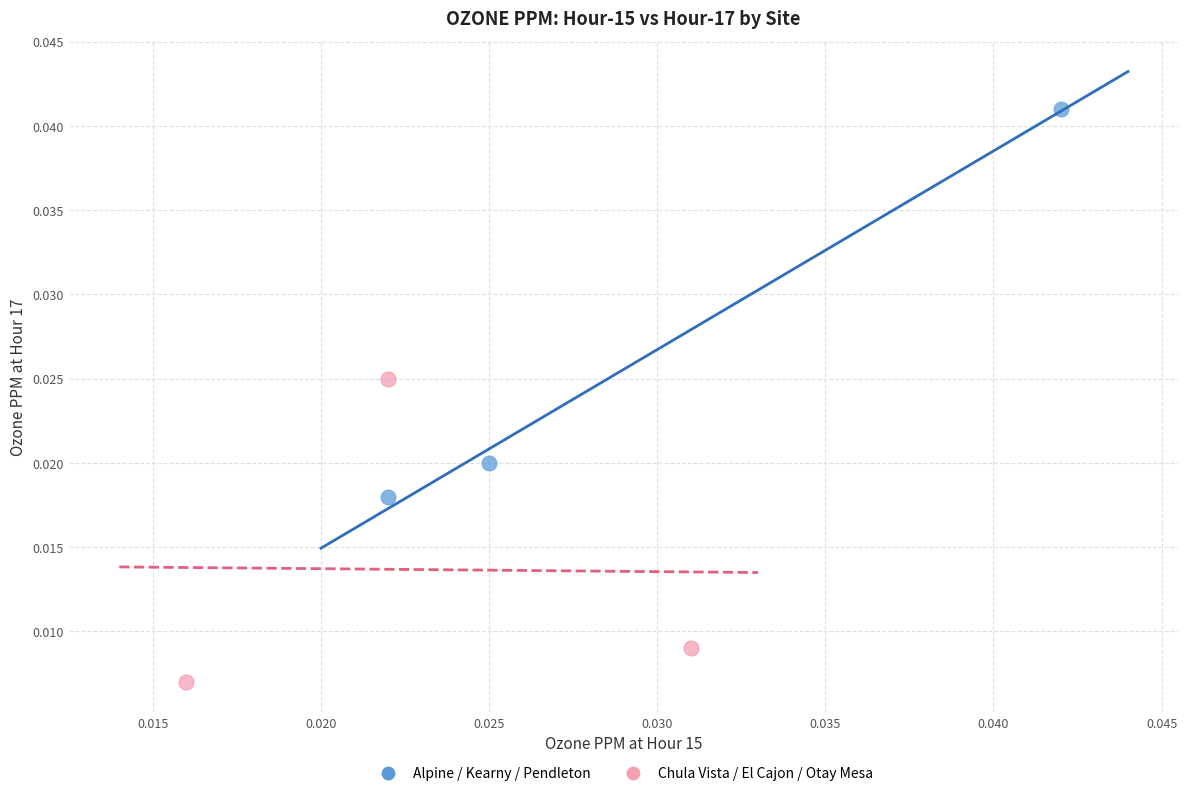

Which series reaches the maximum Y coordinate?

Alpine / Kearny / Pendleton